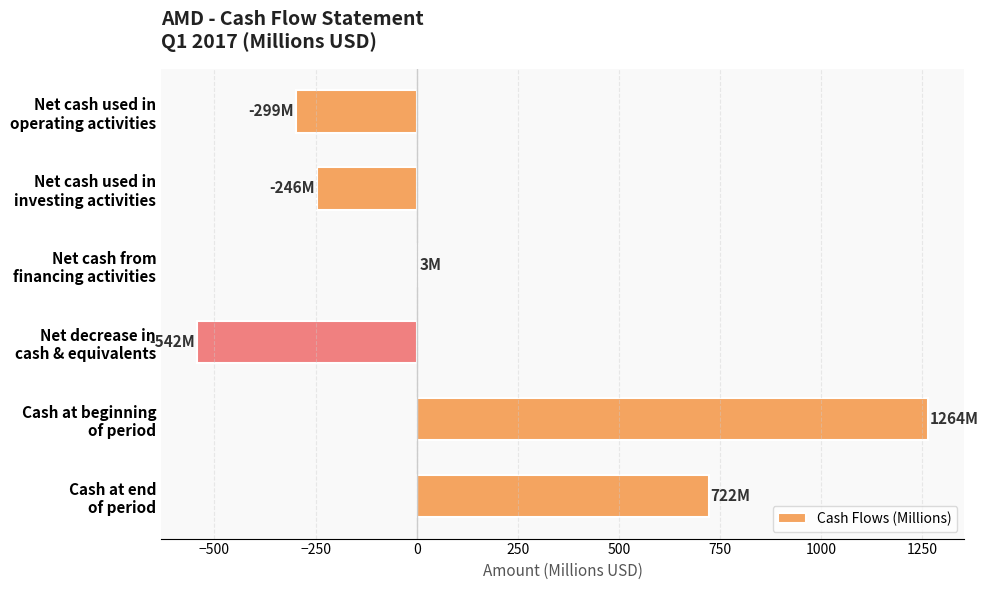

What is the greatest value displayed?

1264